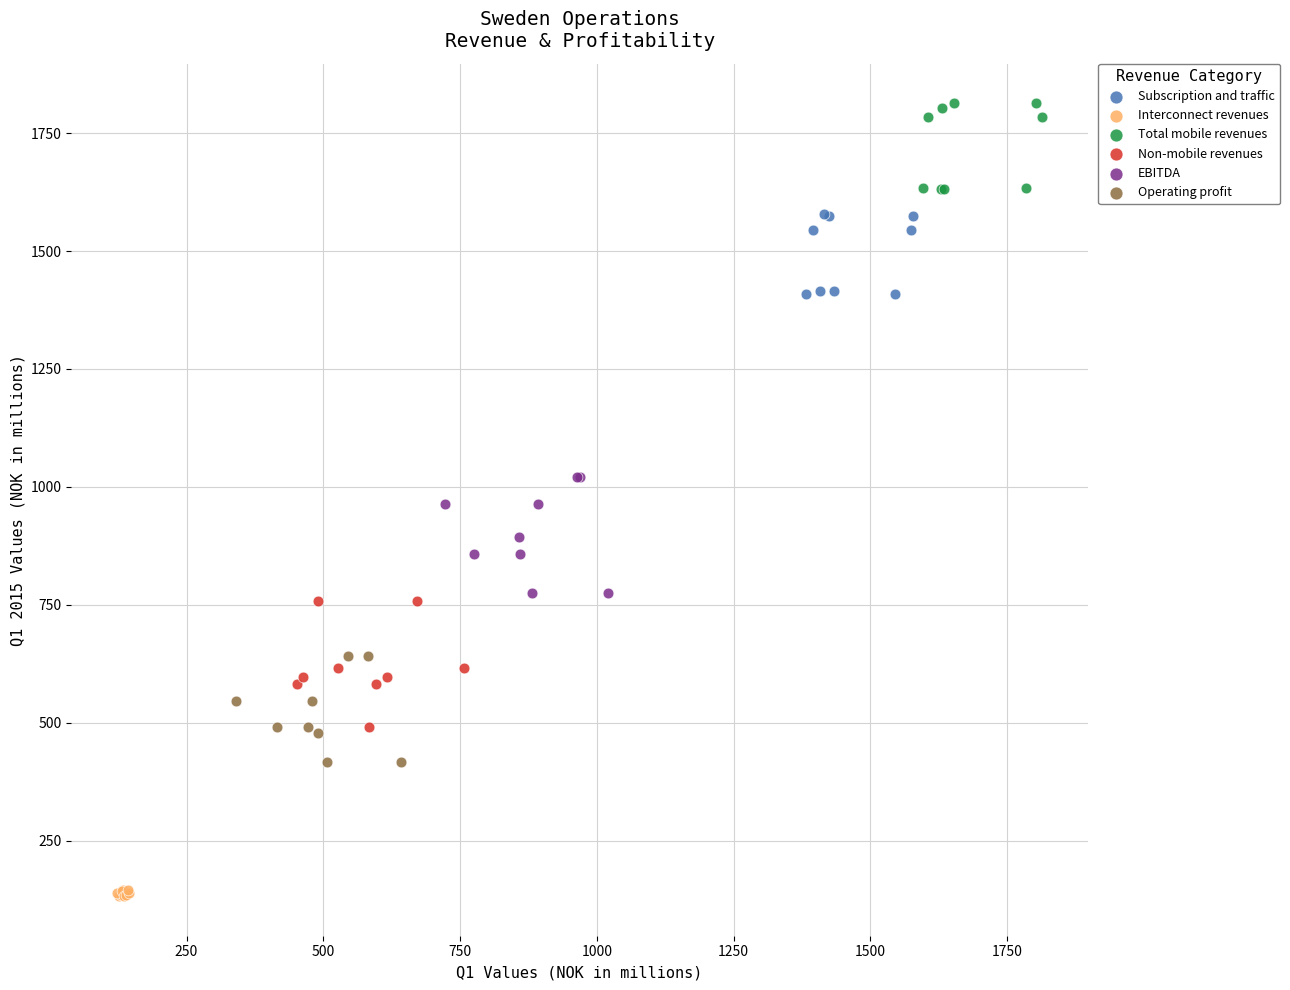

What are all the series names shown in the legend?

Subscription and traffic, Interconnect revenues, Total mobile revenues, Non-mobile revenues, EBITDA, Operating profit